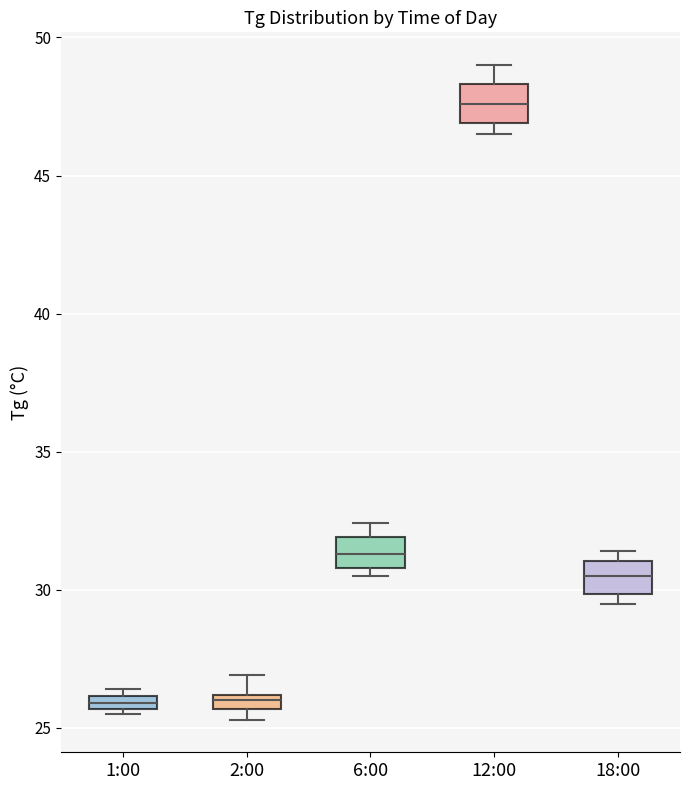

Which box has the highest median line?

12:00